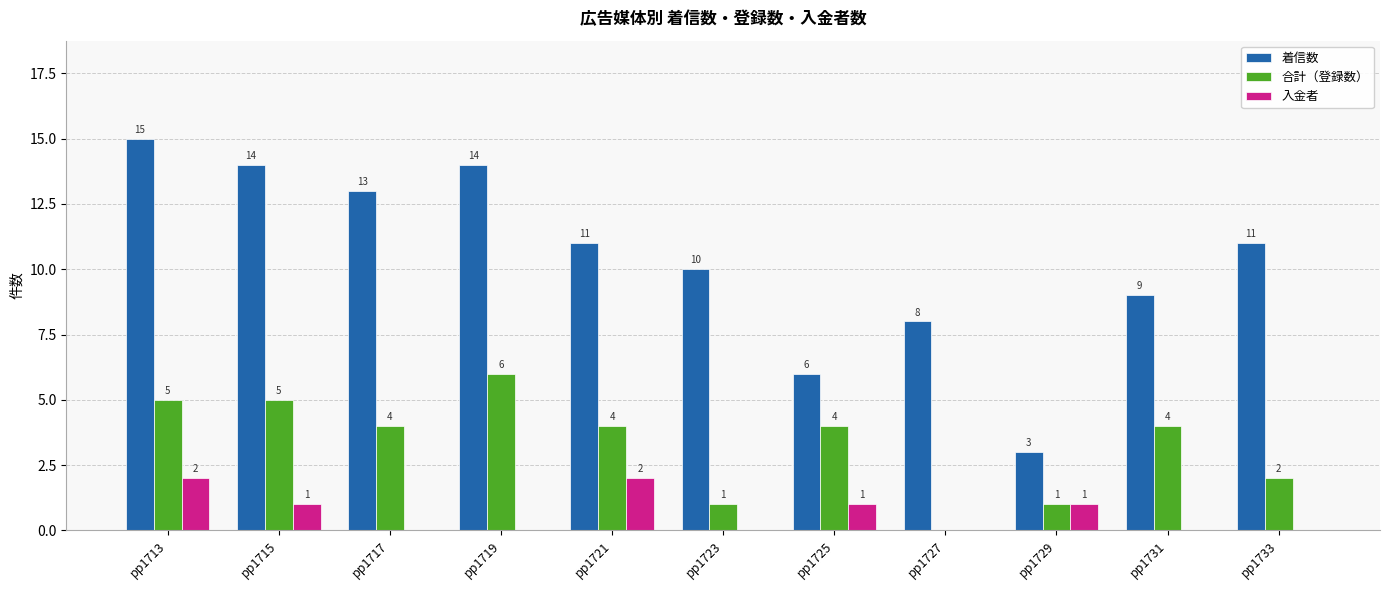

What is the sum of the 入金者 values at pp1729 and pp1723?

1